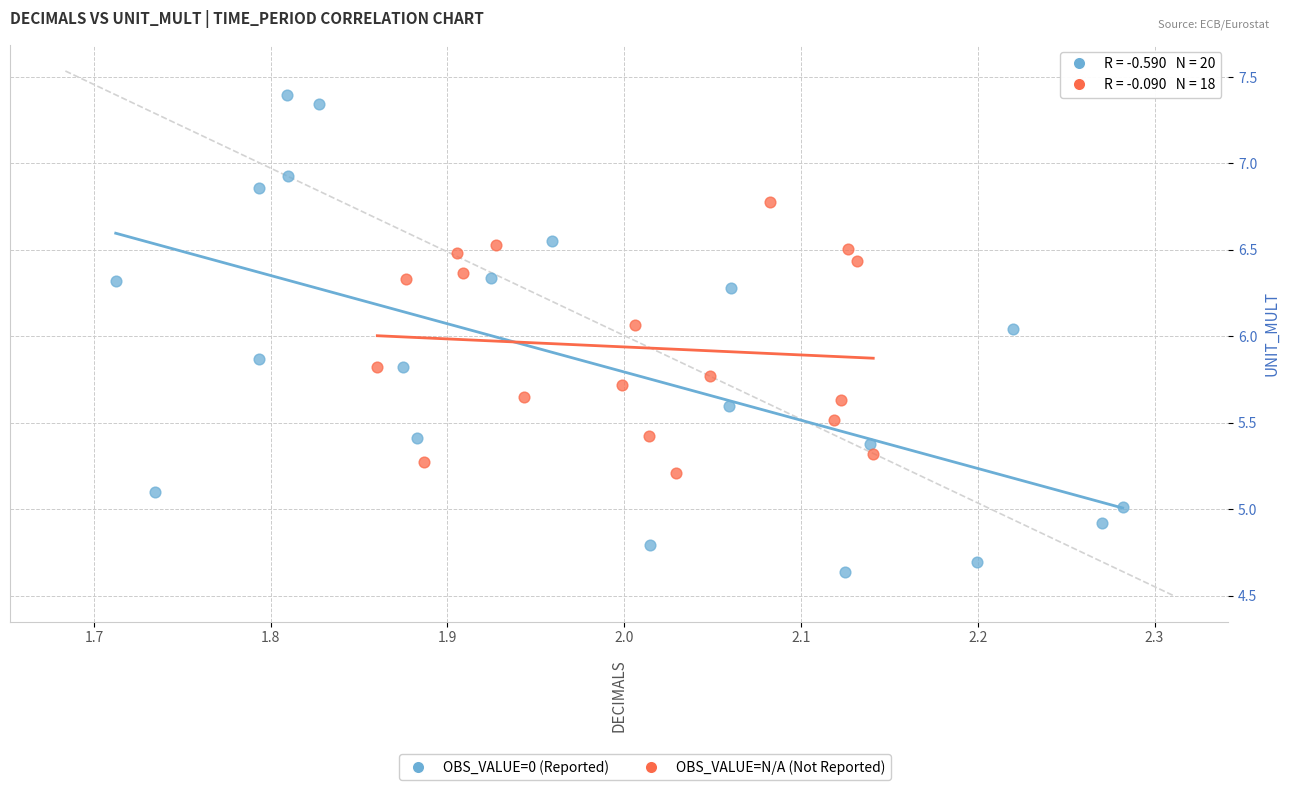

Which series reaches the minimum Y coordinate?

OBS_VALUE=0 (Reported)